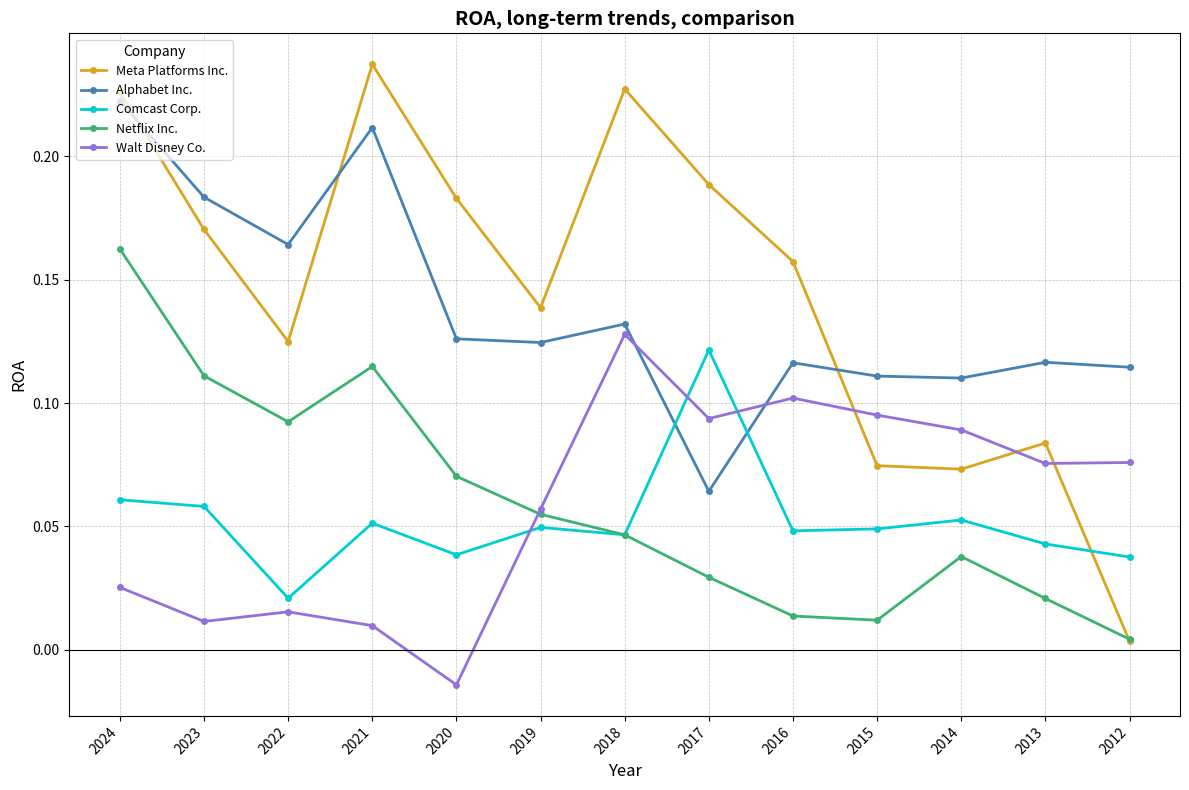

How many interior local valleys does the Comcast Corp. series have?

4